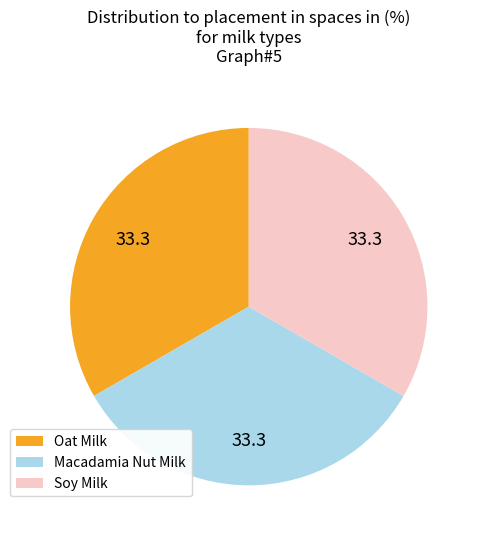

Is there any slice that represents more than half of the pie?

No